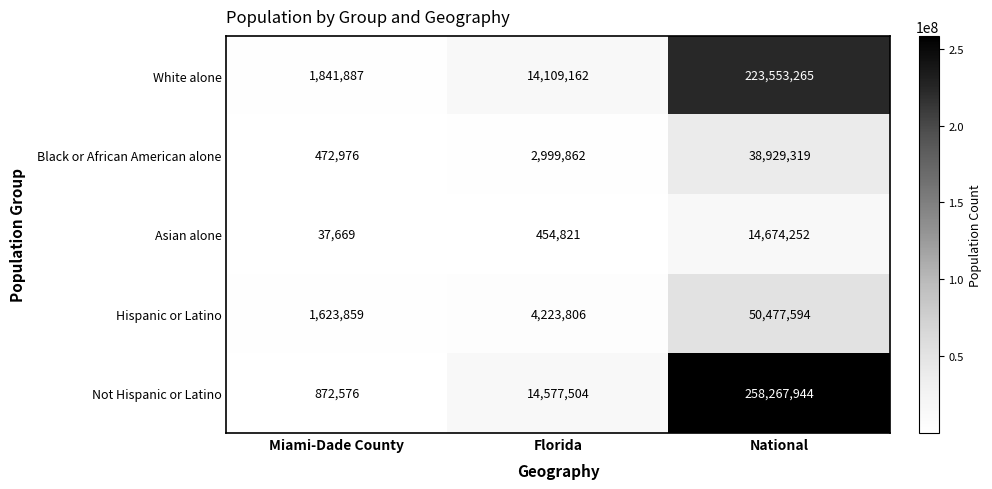

Reading right to left, what are all the values shown in this chart?

White alone: National=223553265	Florida=14109162	Miami-Dade County=1841887
Black or African American alone: National=38929319	Florida=2999862	Miami-Dade County=472976
Asian alone: National=14674252	Florida=454821	Miami-Dade County=37669
Hispanic or Latino: National=50477594	Florida=4223806	Miami-Dade County=1623859
Not Hispanic or Latino: National=258267944	Florida=14577504	Miami-Dade County=872576